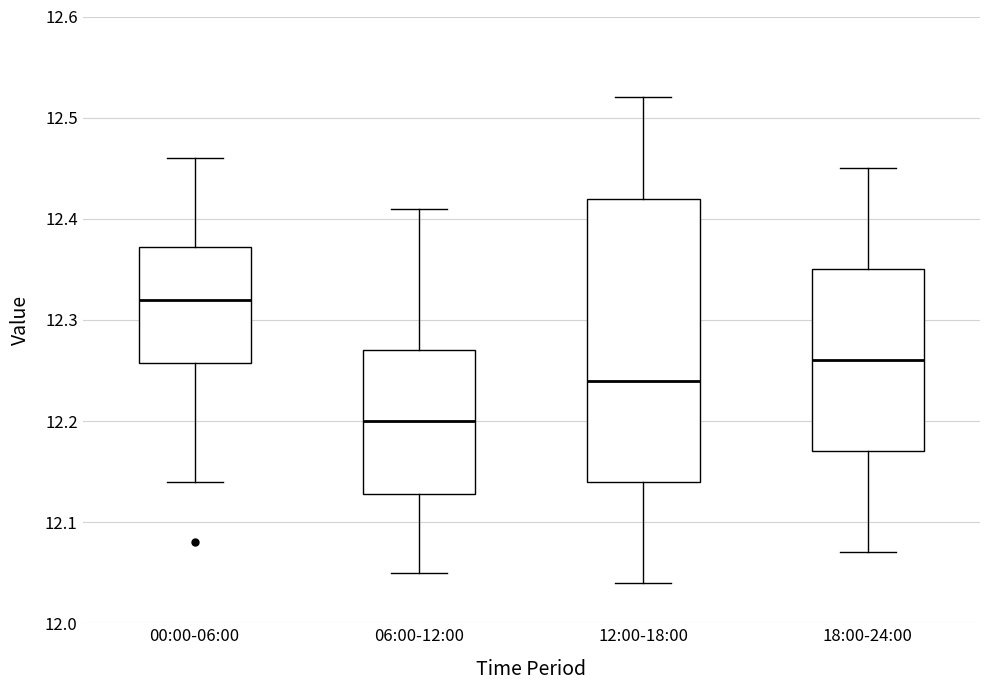

Comparing the boxes themselves (not the whiskers), which one is the tallest?

12:00-18:00